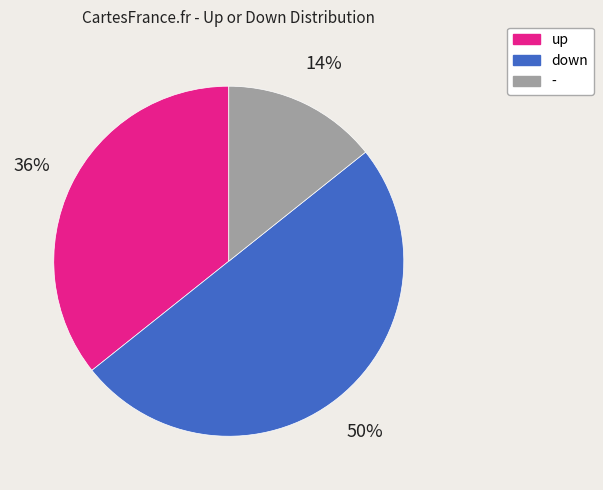

True or false: up accounts for 50% of the total.

False